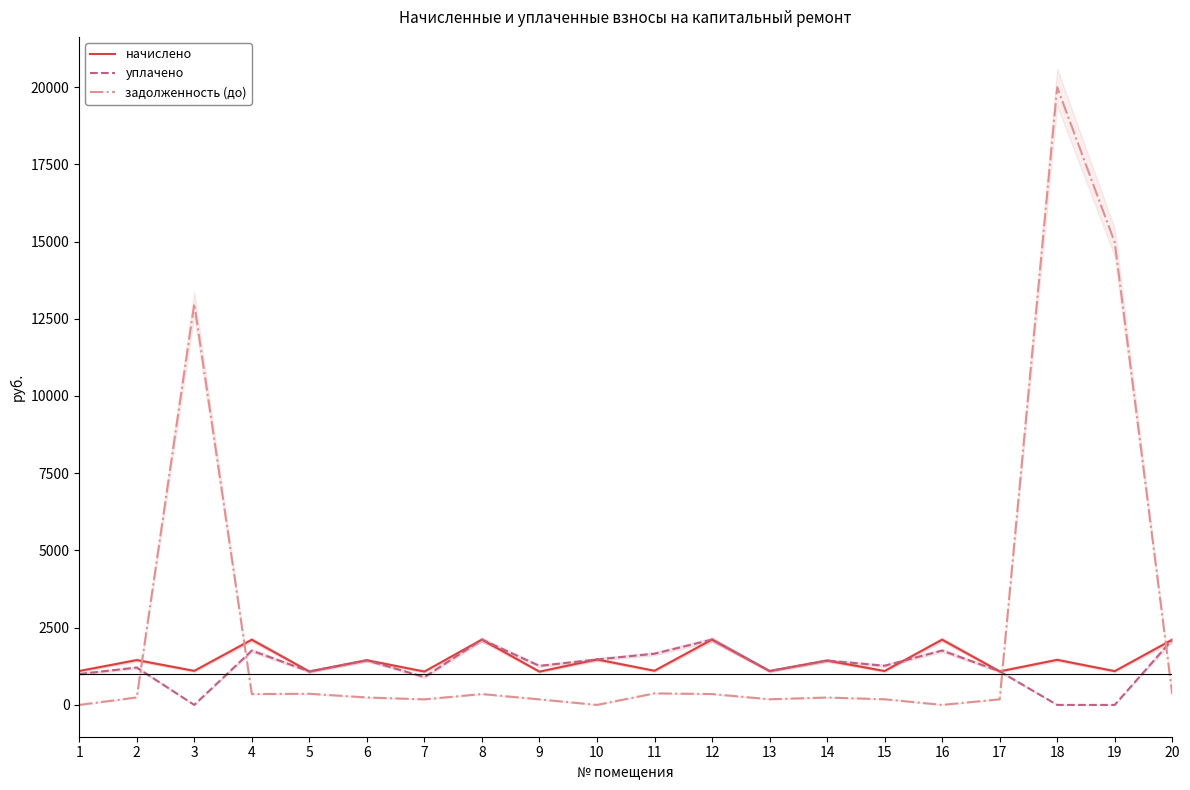

True or false: уплачено has more than 1 interior local peaks.

True